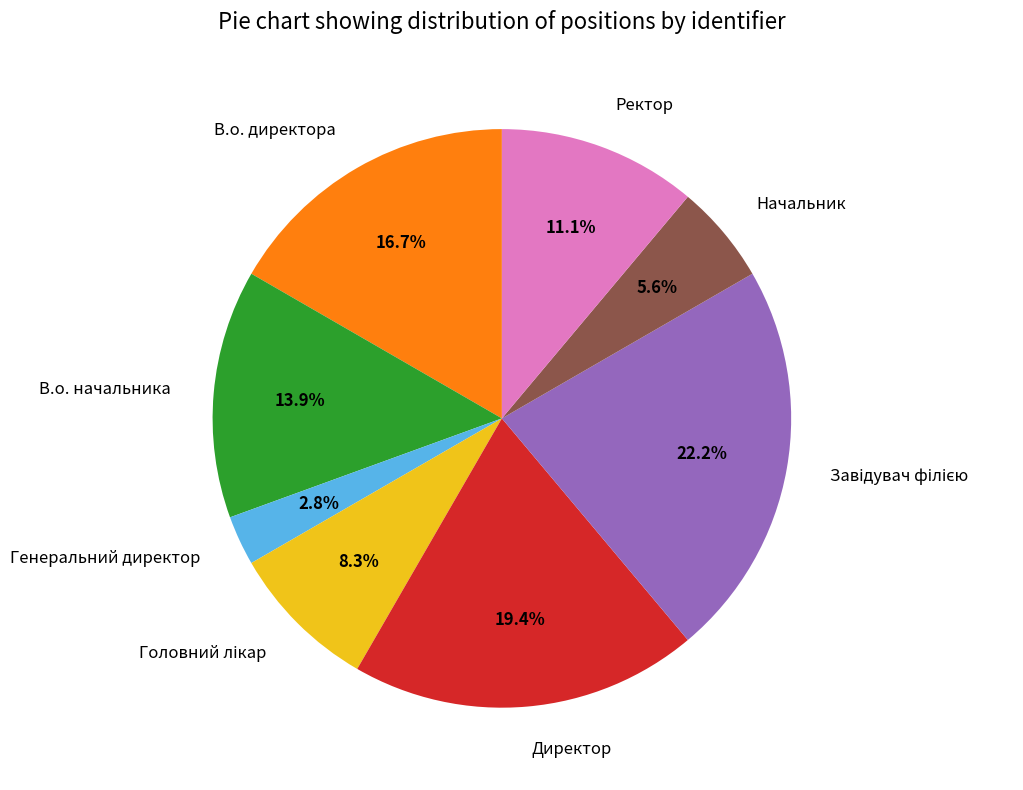

Which category has the smallest portion of the pie?

Генеральний директор